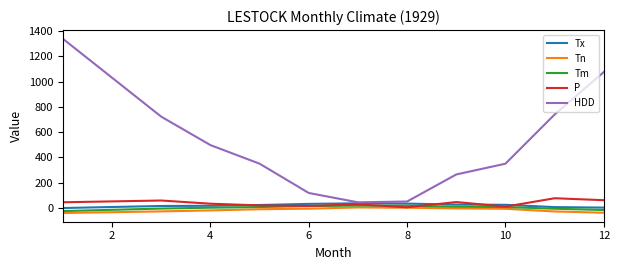

Count the number of categories in the chart.

11